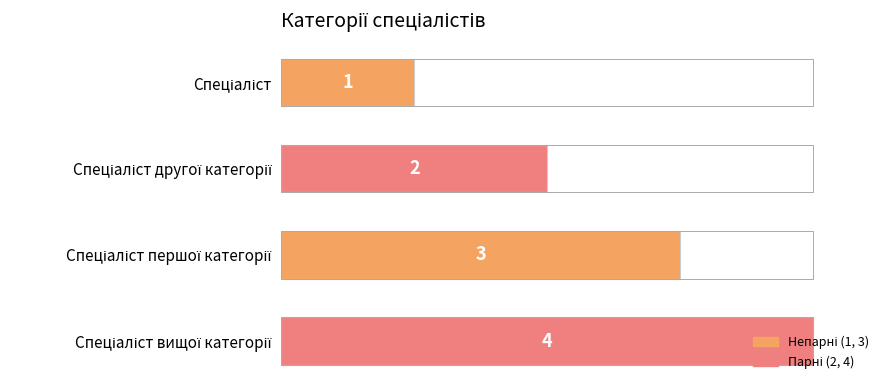

Between Спеціаліст першої категорії and Спеціаліст, which is larger?

Спеціаліст першої категорії